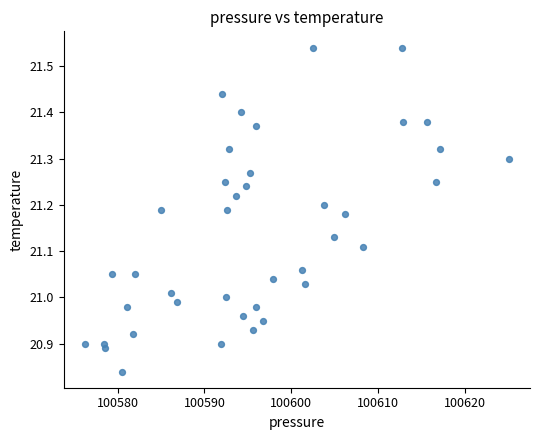

What is the range of X values (max minus min)?

48.8